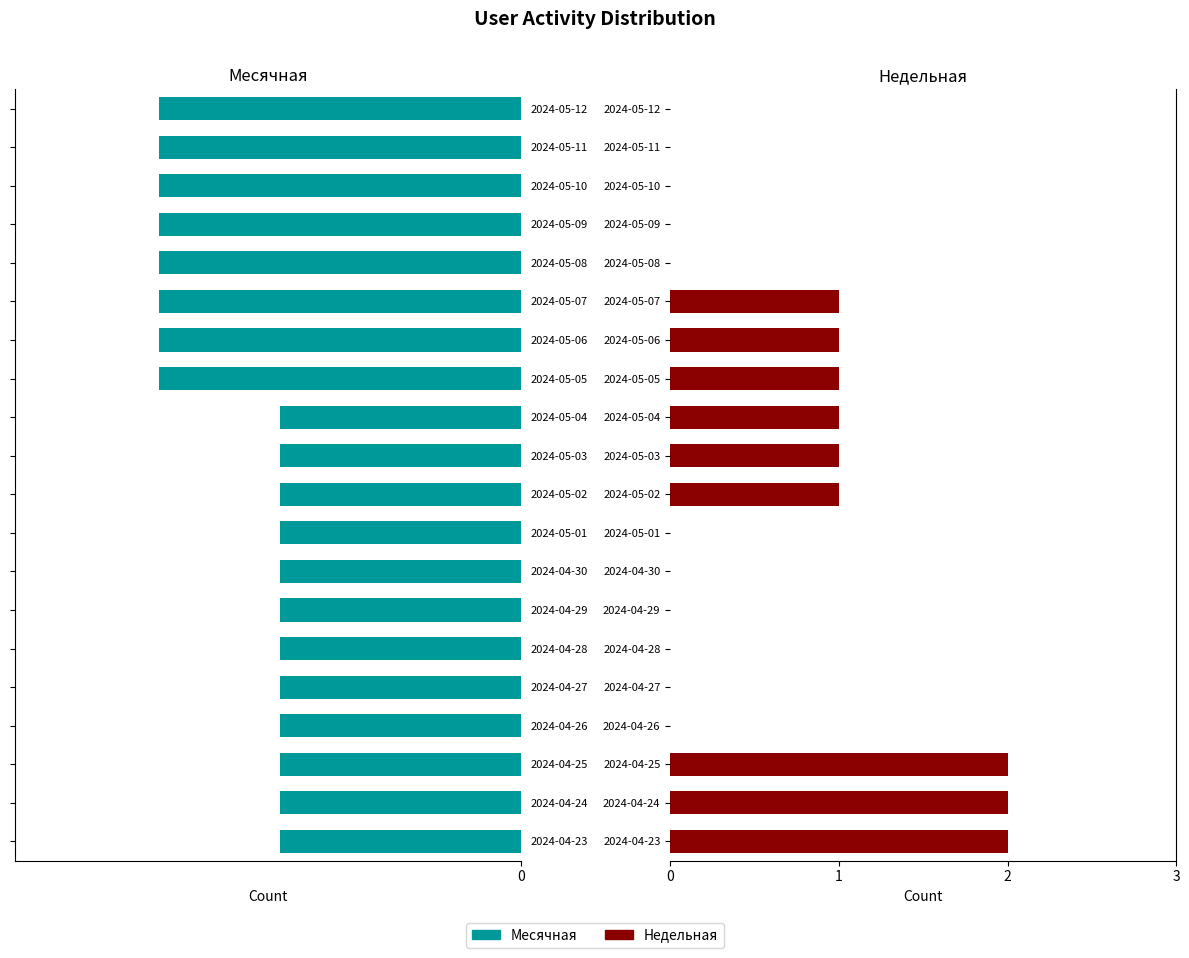

How many data points does each series have?

20